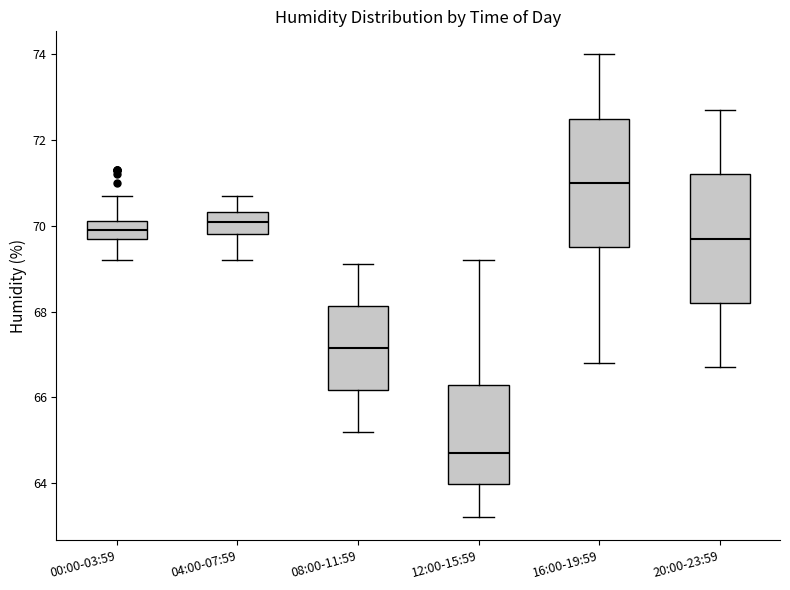

Reading left to right, read every box against the y-axis: the position of its median line, the range the box covers, and the ends of its whiskers. The values are not printed on the chart, so give them approximately, as read against the axis.

00:00-03:59: median 70.0, box 69.8 to 70.2, whiskers 69.2 to 70.8
04:00-07:59: median 70.2, box 69.8 to 70.4, whiskers 69.2 to 70.8
08:00-11:59: median 67.2, box 66.2 to 68.2, whiskers 65.2 to 69.2
12:00-15:59: median 64.8, box 64.0 to 66.2, whiskers 63.2 to 69.2
16:00-19:59: median 71.0, box 69.6 to 72.6, whiskers 66.8 to 74.0
20:00-23:59: median 69.8, box 68.2 to 71.2, whiskers 66.8 to 72.8